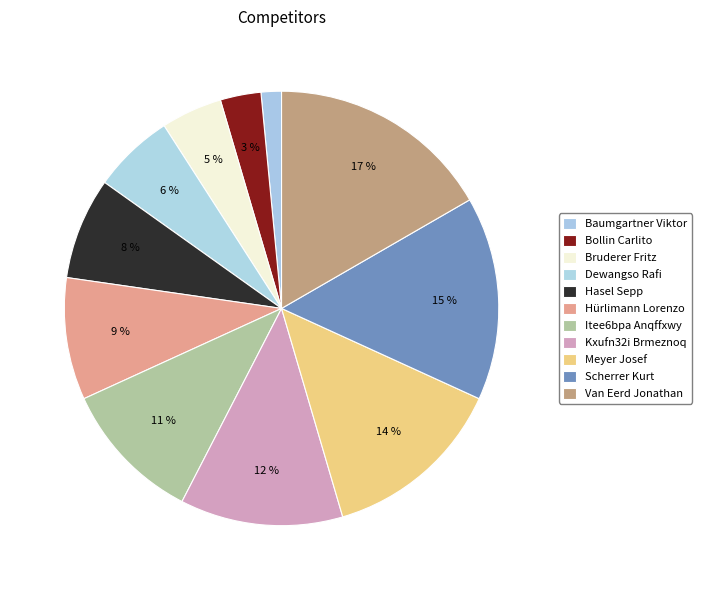

What is the largest slice in the pie chart?

Van Eerd Jonathan